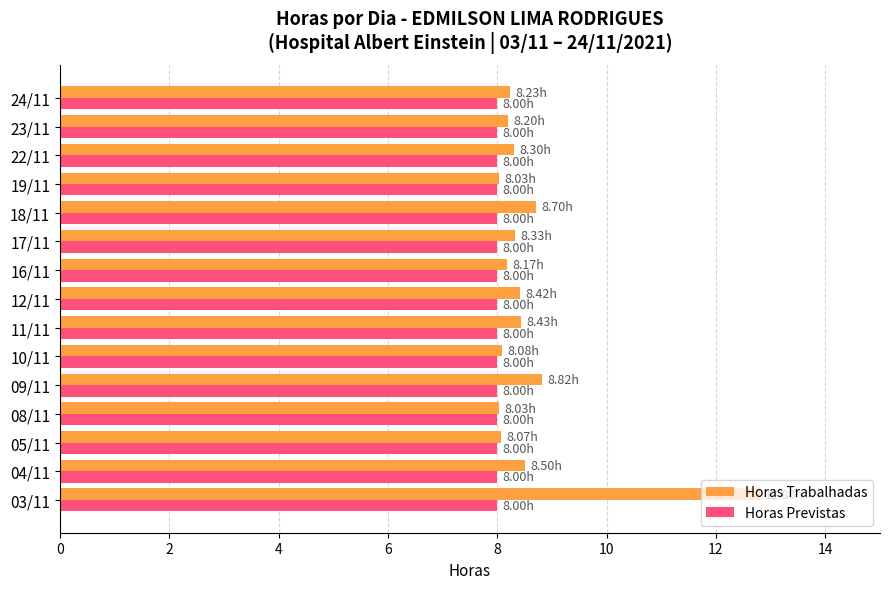

Which series changed the most between 03/11 and 22/11?

Horas Trabalhadas